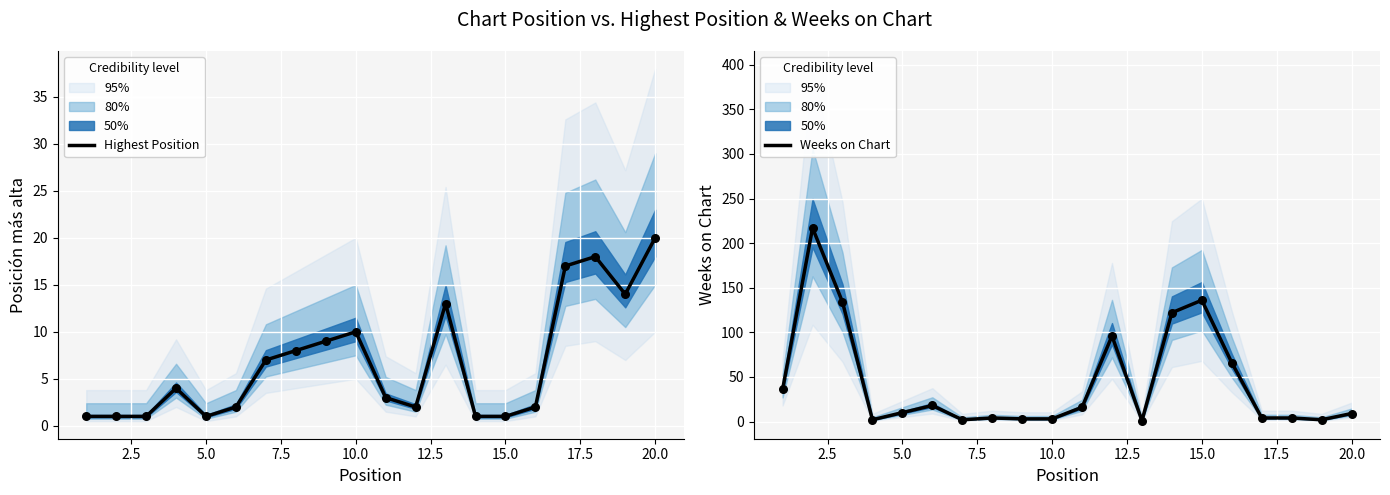

Which series contains the lowest Y value?

Highest Position